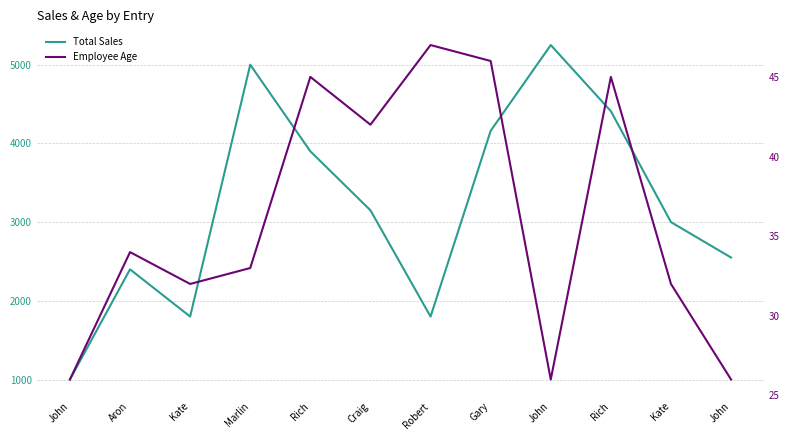

Does the chart have visible grid lines?

Yes